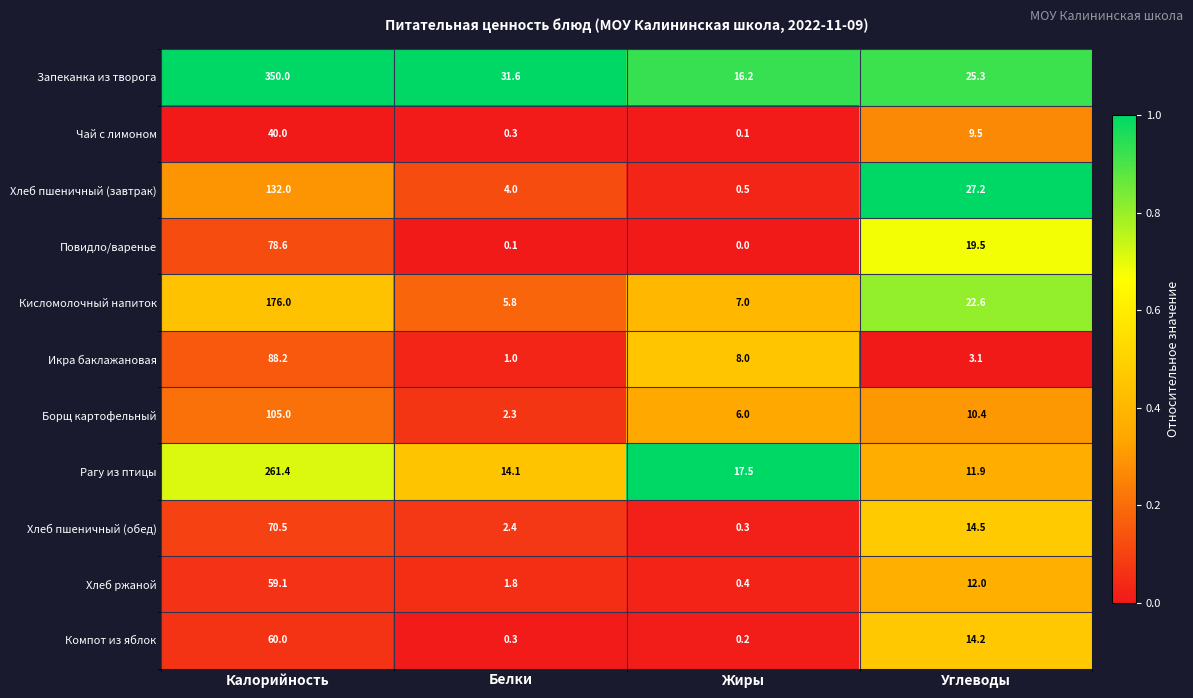

What is the greatest value displayed?

350.0